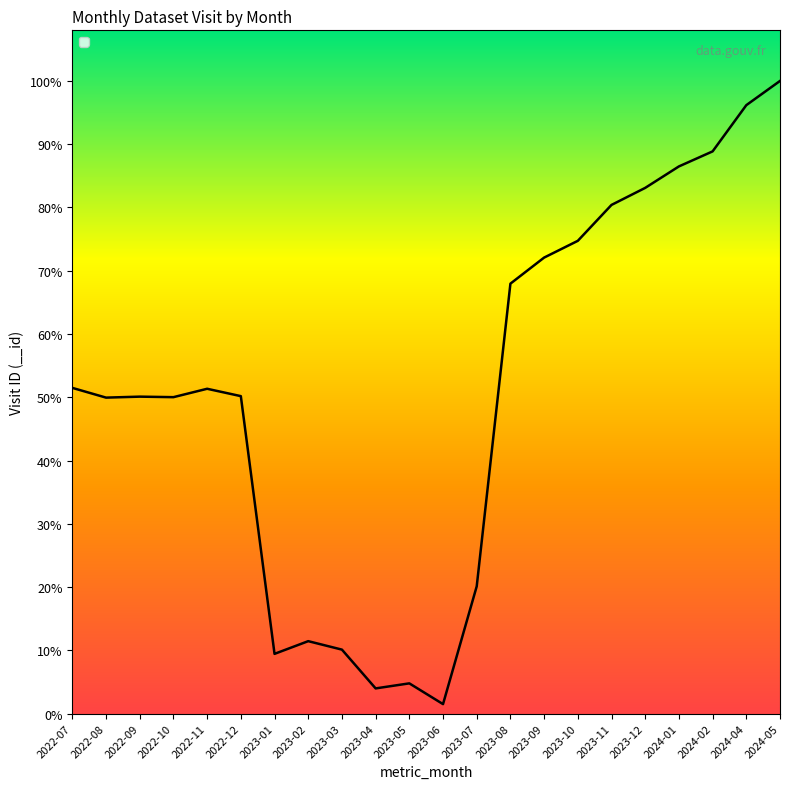

Between 2022-07 and 2022-10, which is larger?

2022-07